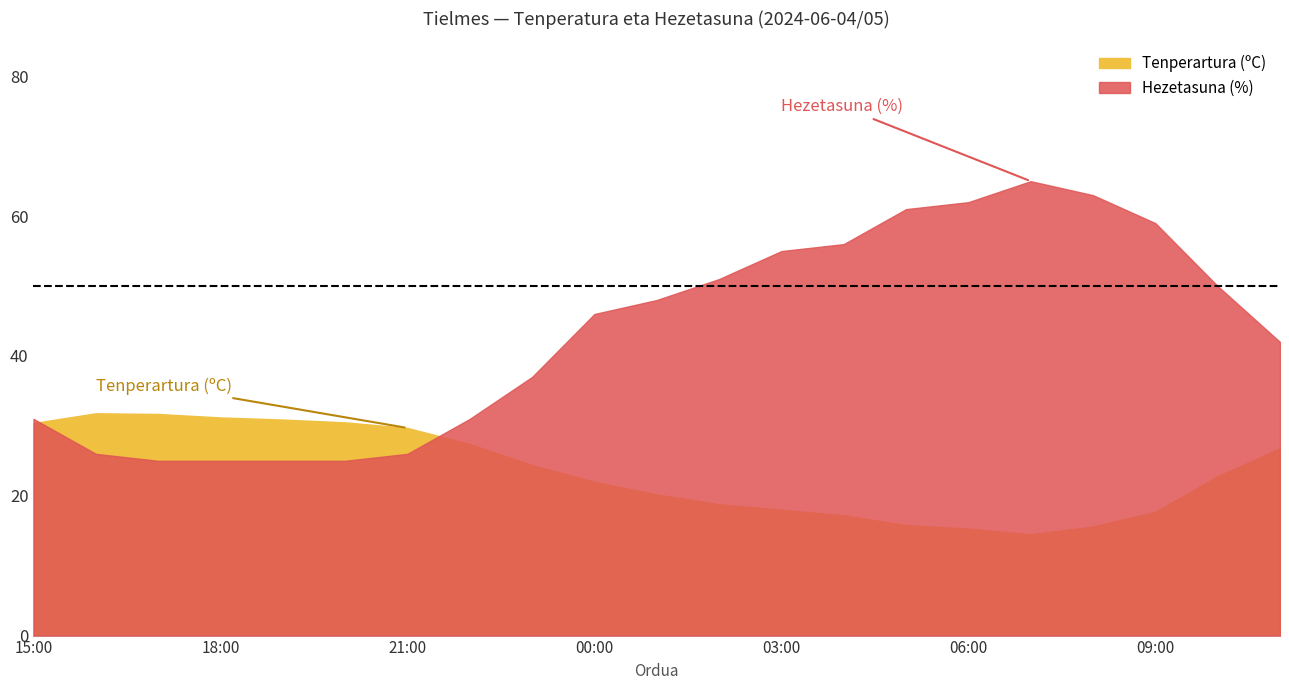

At which label does Tenperartura (ºC) first exceed 22?

15:00